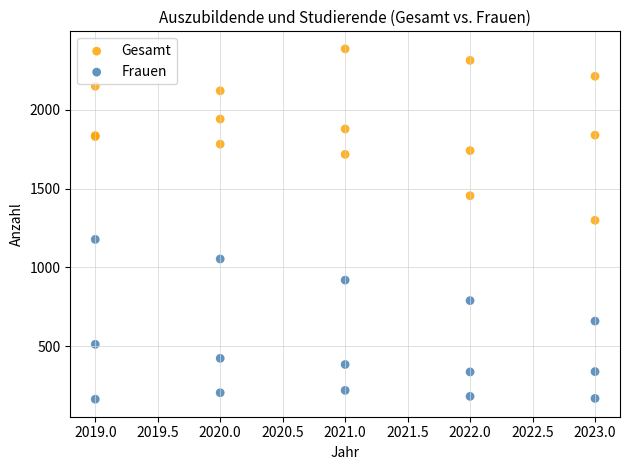

What are all the series names shown in the legend?

Gesamt, Frauen